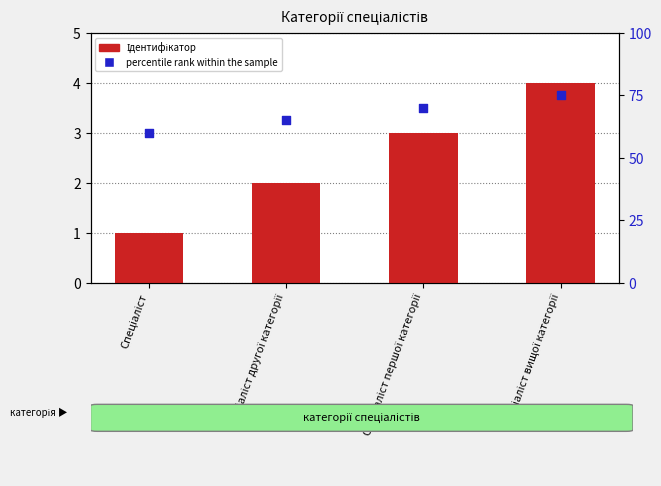

Is the value of percentile rank within the sample at Спеціаліст greater than the value of Ідентифікатор at Спеціаліст?

Yes